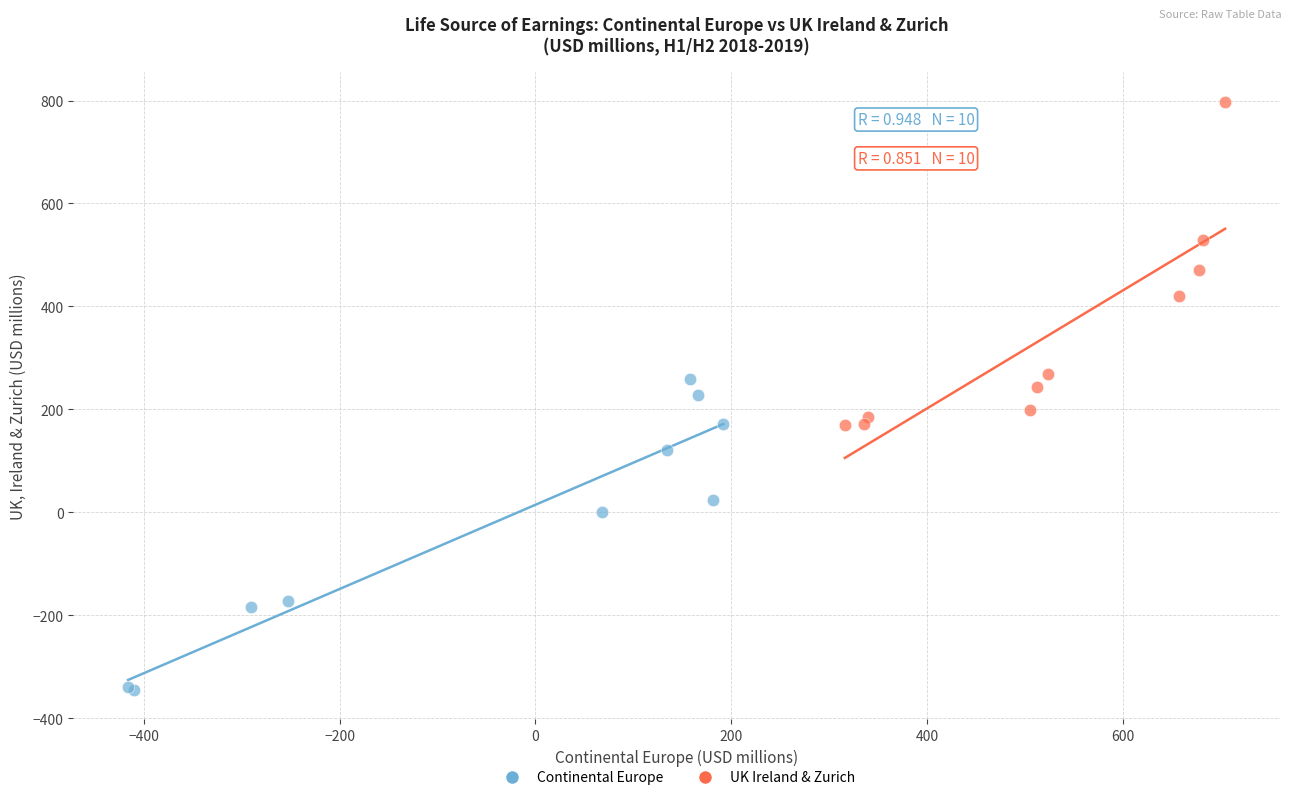

Which series has the largest Y range (max minus min)?

UK Ireland & Zurich